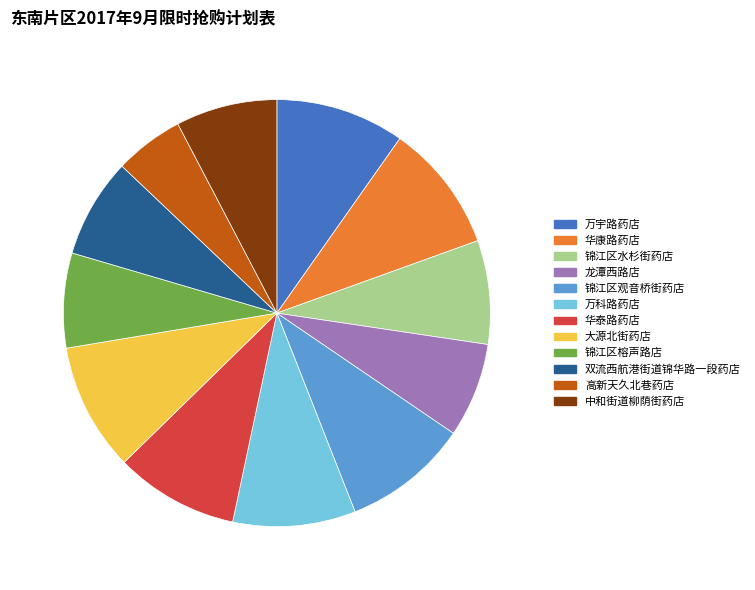

Which slice is the smallest?

高新天久北巷药店